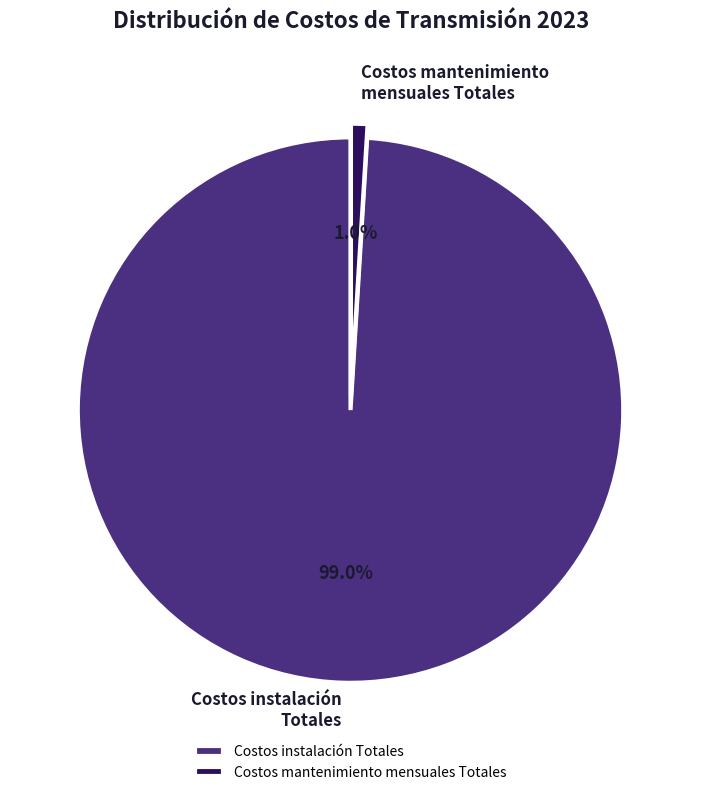

Does any single category account for the majority?

Yes